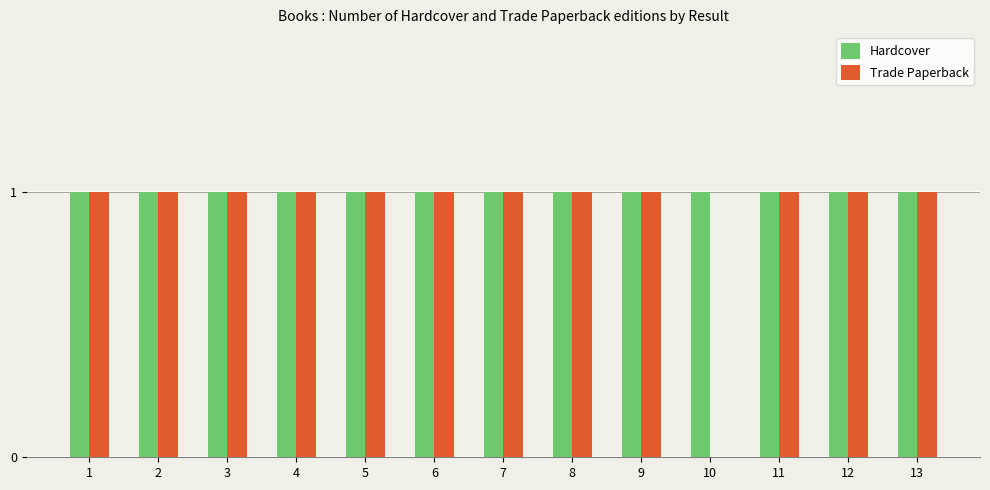

What is the sum of the Hardcover values at 9 and 13?

2